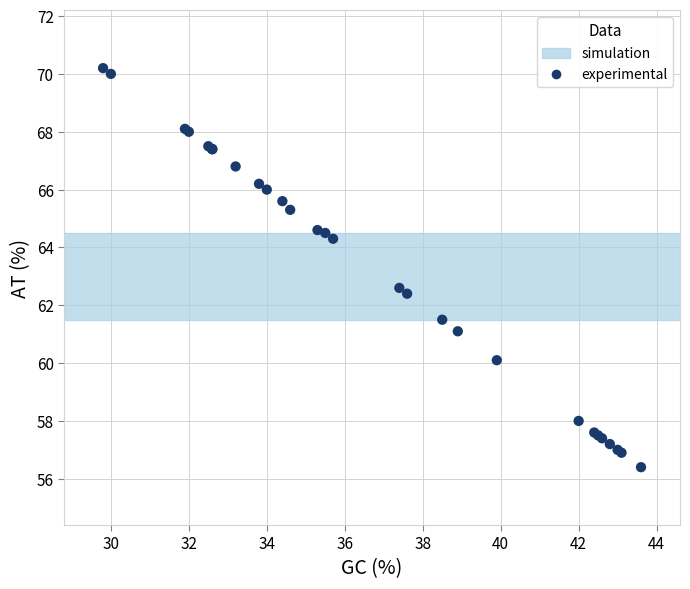

What Y value in the scatter plot is closest to 63?

62.6